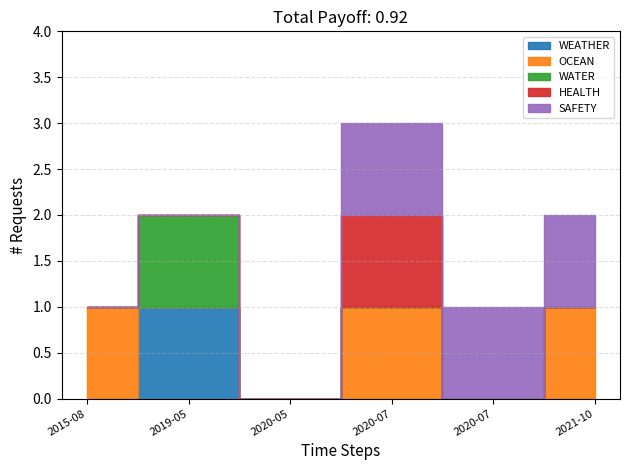

Reading left to right, transcribe all the data shown in this chart.

WEATHER: 2015-08-10=0	2019-05-16=1	2020-05-27=0	2020-07-03=0	2020-07-23=0	2021-10-28=0
OCEAN: 2015-08-10=1	2019-05-16=0	2020-05-27=0	2020-07-03=1	2020-07-23=0	2021-10-28=1
WATER: 2015-08-10=0	2019-05-16=1	2020-05-27=0	2020-07-03=0	2020-07-23=0	2021-10-28=0
HEALTH: 2015-08-10=0	2019-05-16=0	2020-05-27=0	2020-07-03=1	2020-07-23=0	2021-10-28=0
SAFETY: 2015-08-10=0	2019-05-16=0	2020-05-27=0	2020-07-03=1	2020-07-23=1	2021-10-28=1